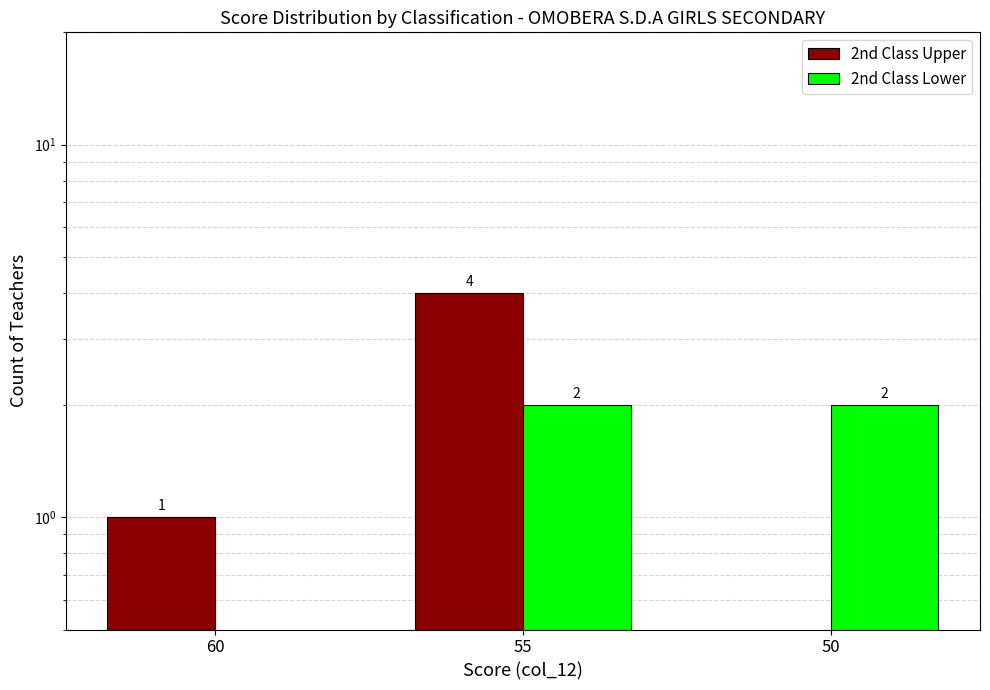

How many data points in 2nd Class Upper are less than 1?

1